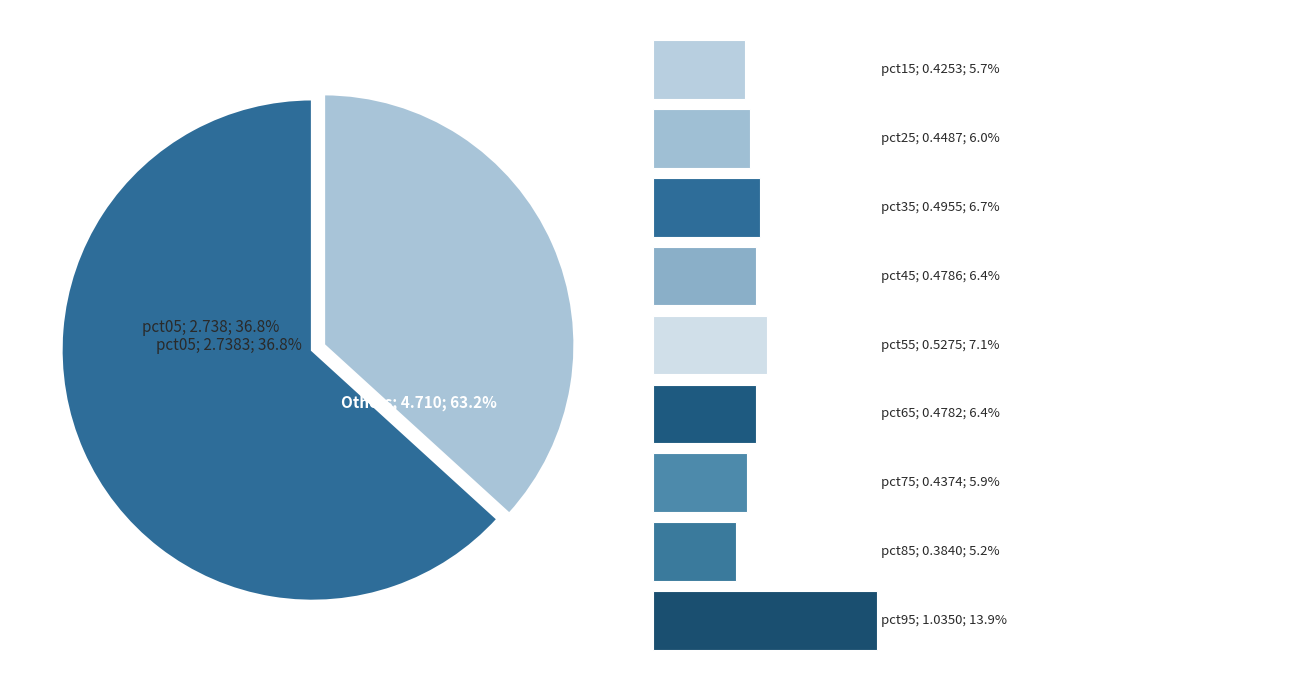

What percentage is the pct05 slice, to the nearest percent?

37%